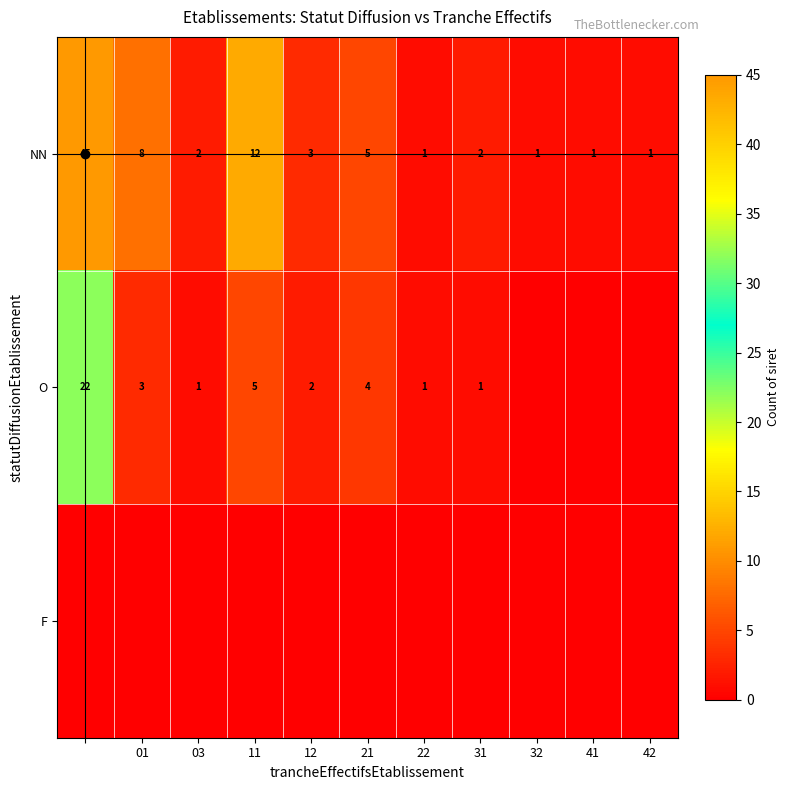

True or false: NN has a value of 3 at 31.

False